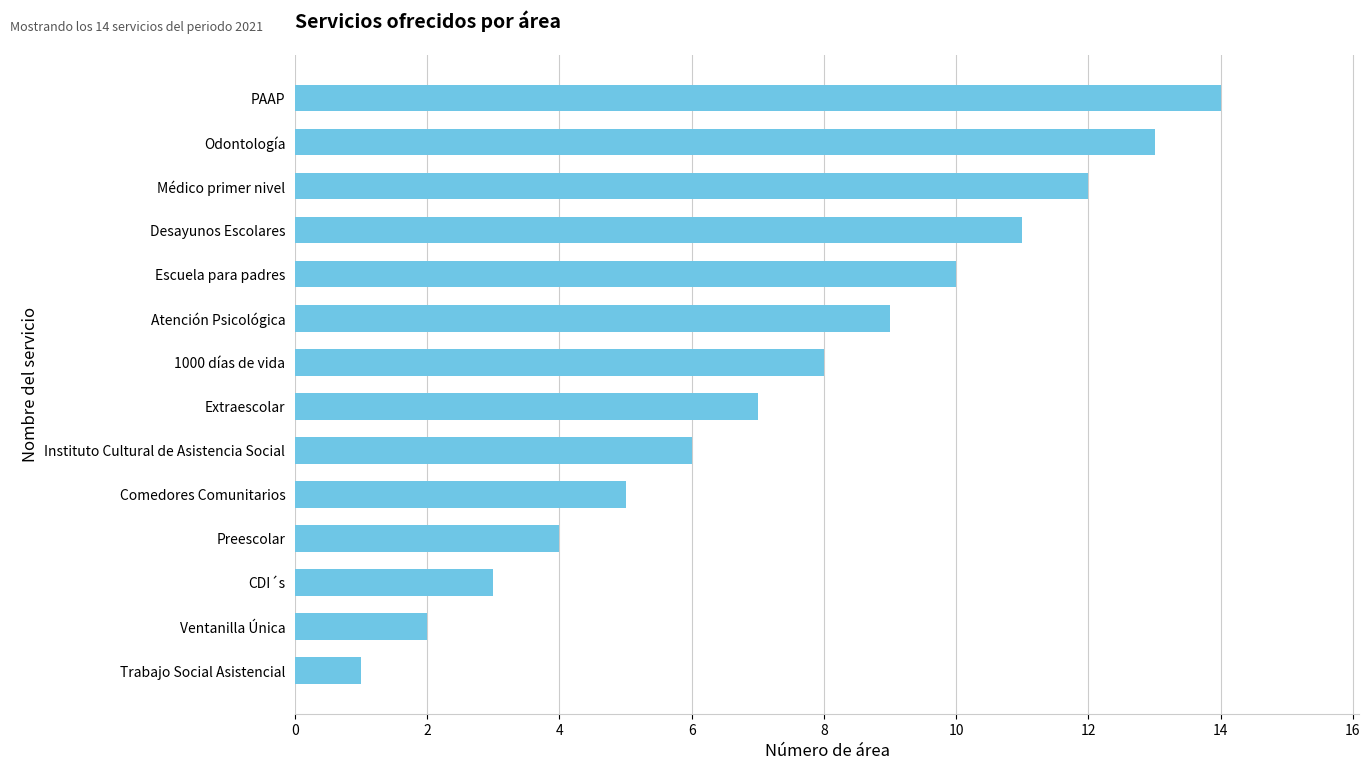

How many data points are less than 8?

7